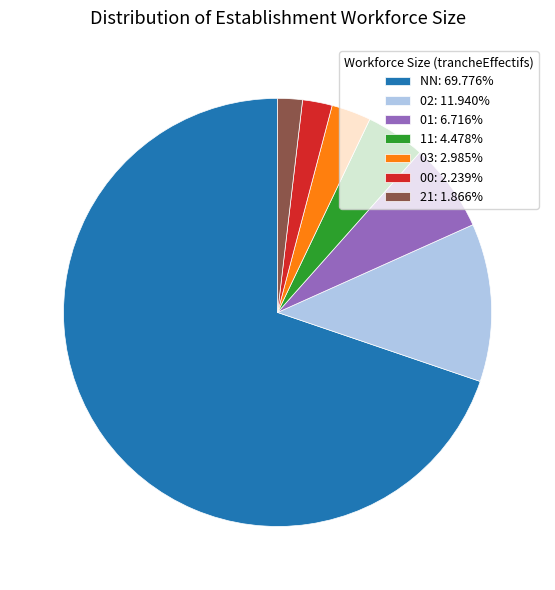

Is the sum of 00: 2.239% and 11: 4.478% greater than half?

No